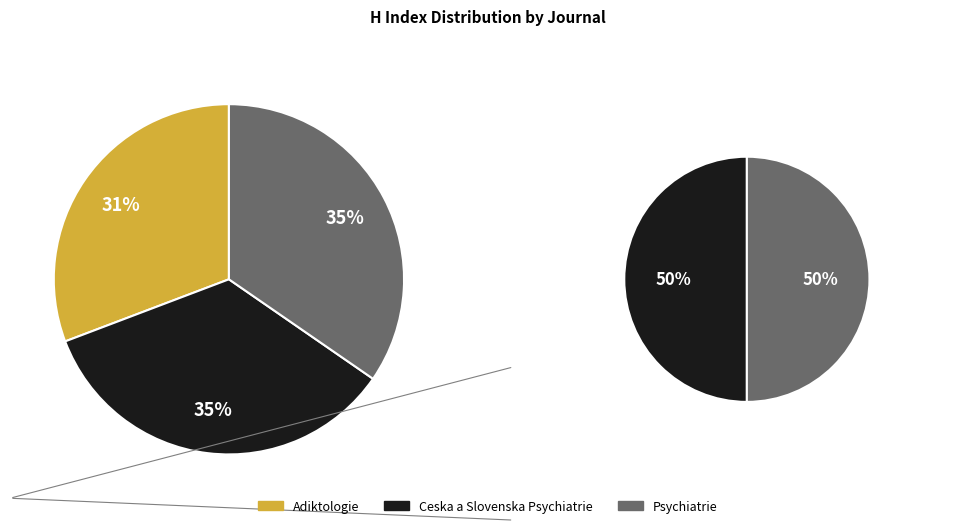

Combined, what portion of the pie is Psychiatrie and Ceska a Slovenska Psychiatrie?

69.2%